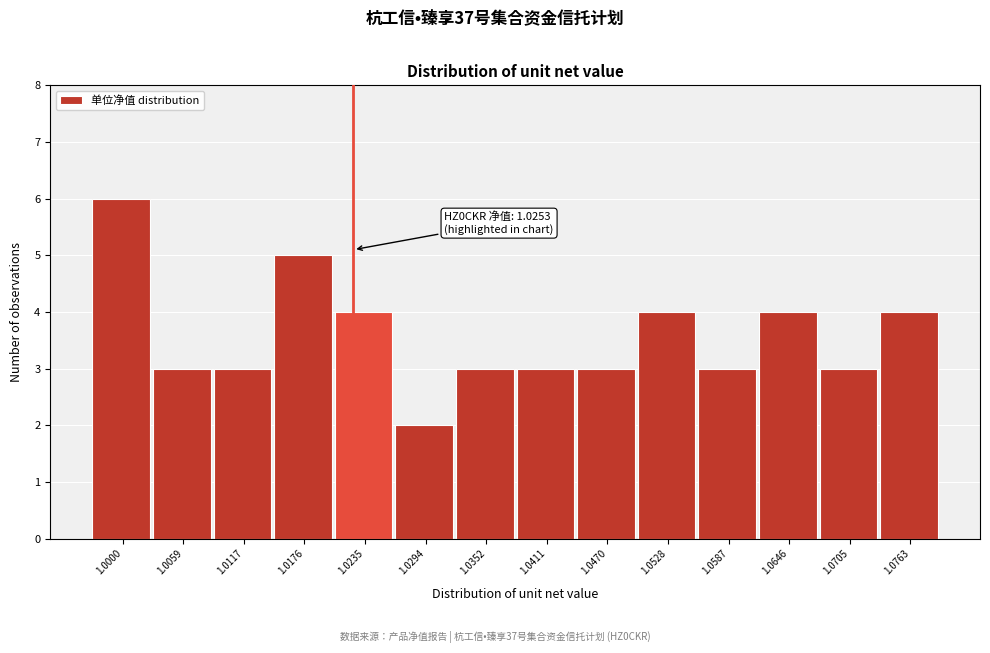

Reading left to right, transcribe all the data shown in this chart.

1.0000=6	1.0059=3	1.0117=3	1.0176=5	1.0235=4	1.0294=2	1.0352=3	1.0411=3	1.0470=3	1.0528=4	1.0587=3	1.0646=4	1.0705=3	1.0763=4